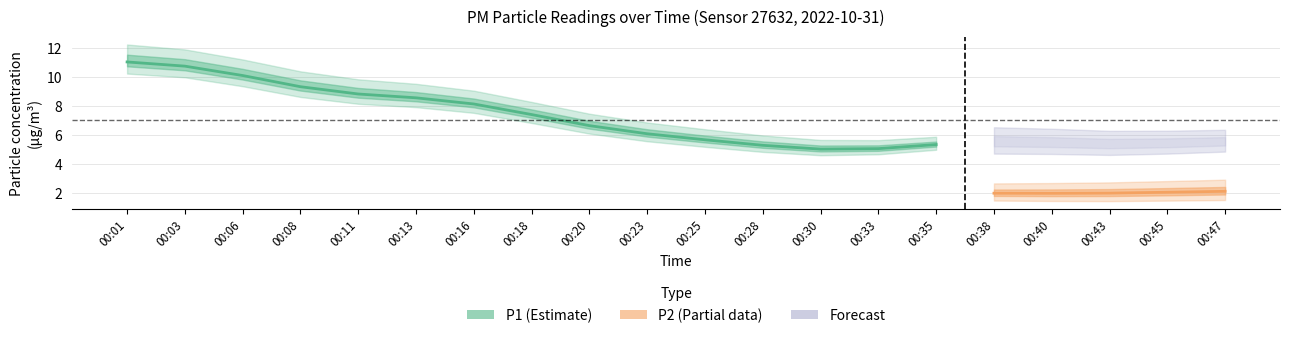

True or false: P1 and P2 cross at least once.

False